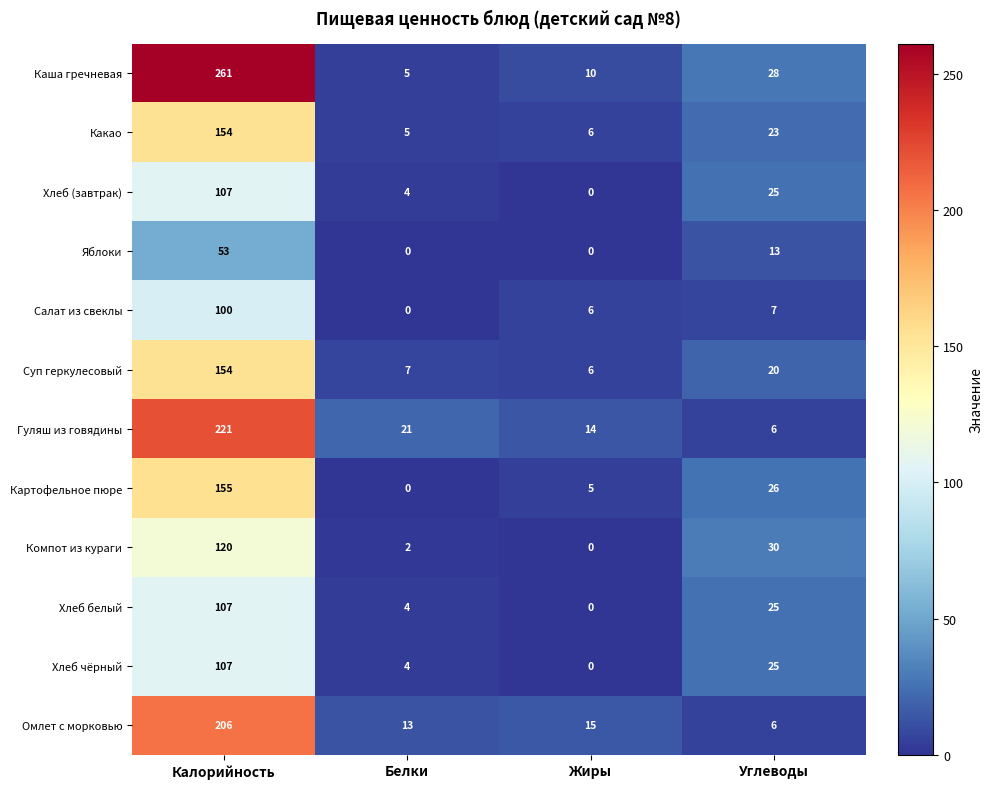

At how many categories does at least one series exceed 11?

4